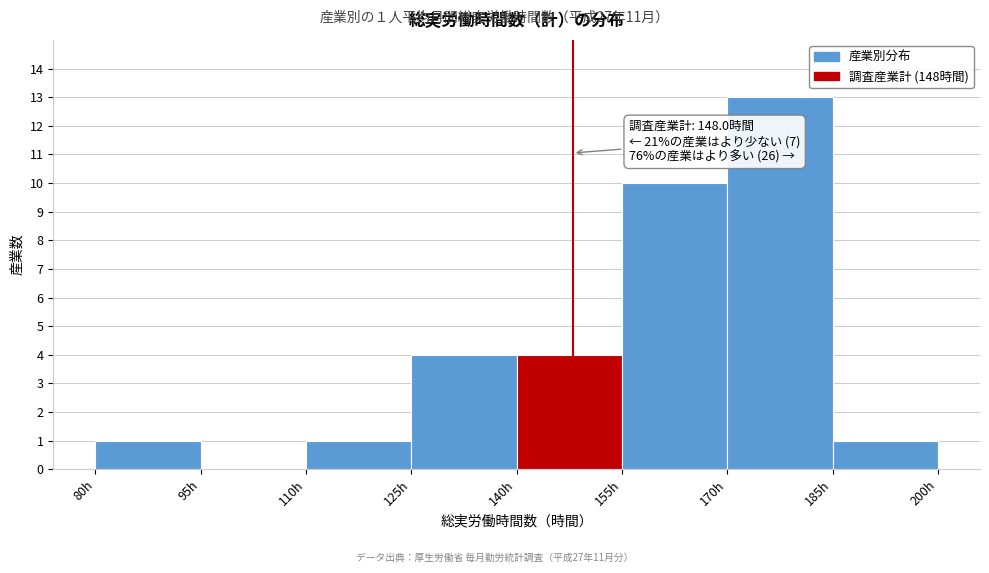

Over which range of the x-axis is the bar tallest?

170 to 185